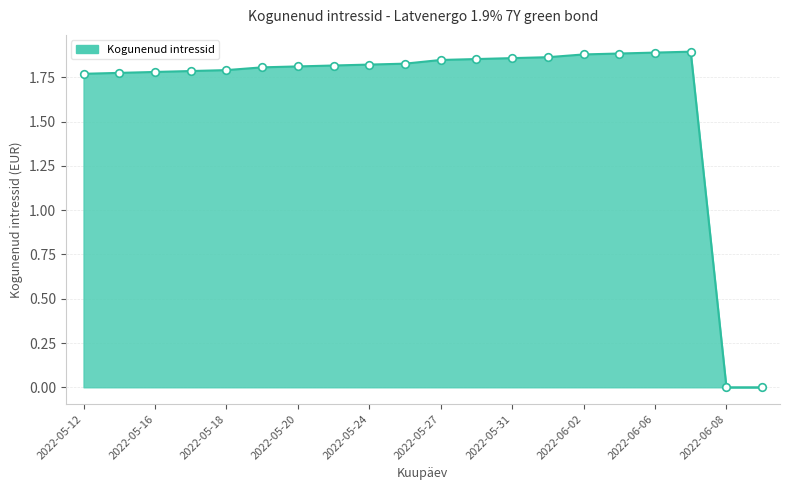

Is this an area chart (filled region under the line)?

Yes